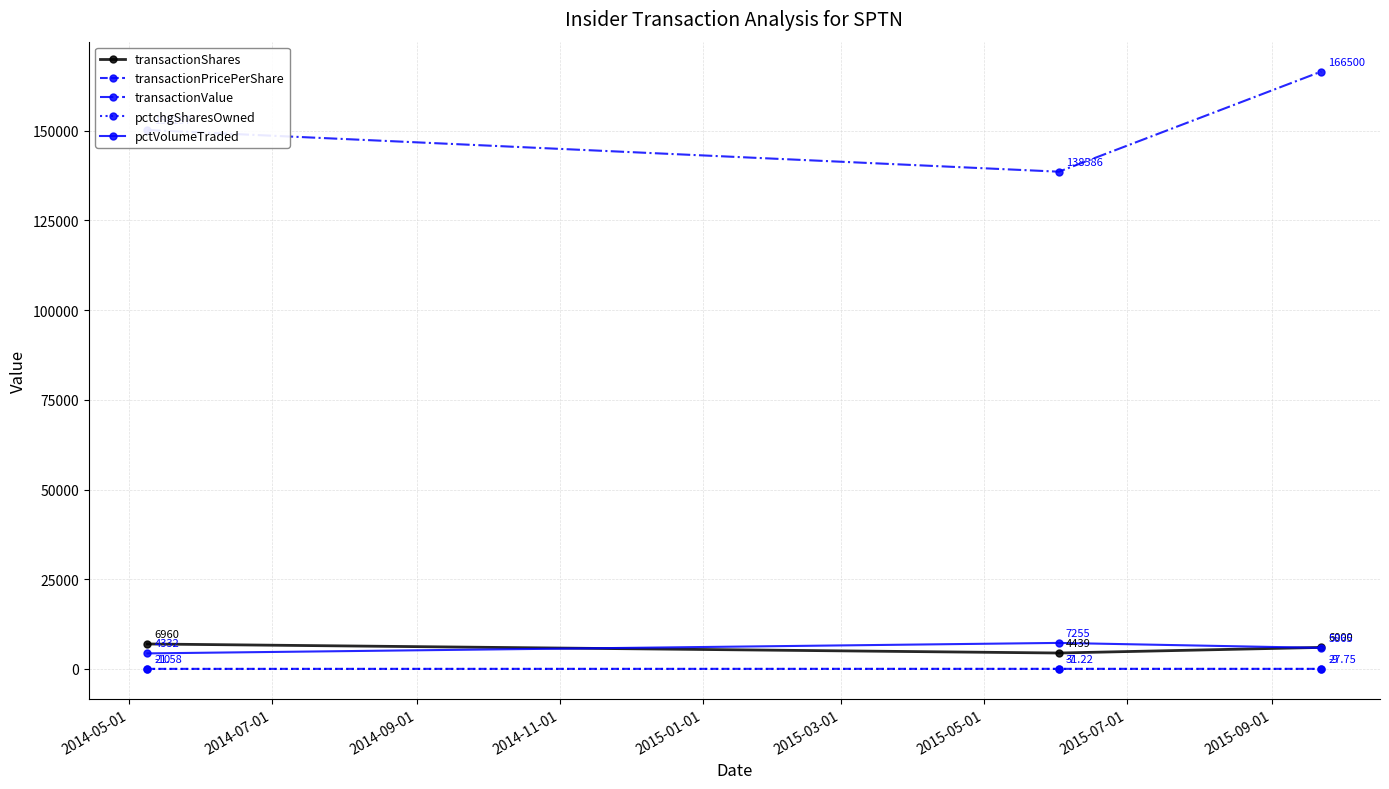

Which series has the largest range (max minus min)?

transactionValue